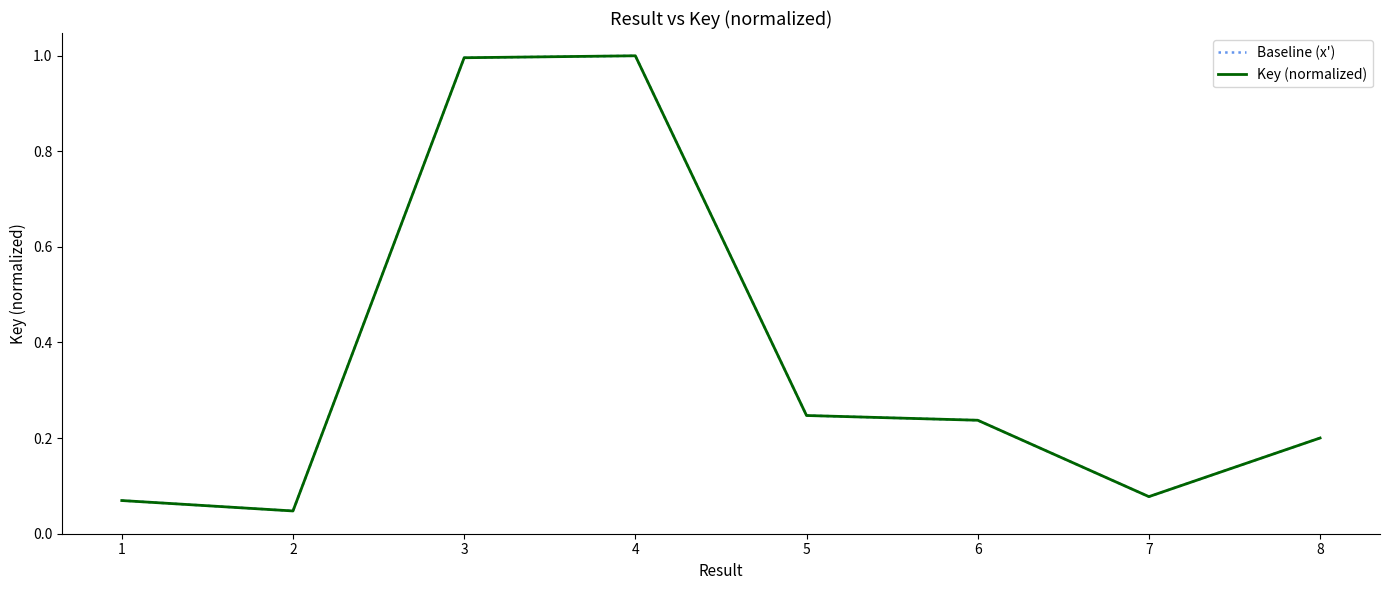

Does the chart have visible grid lines?

No